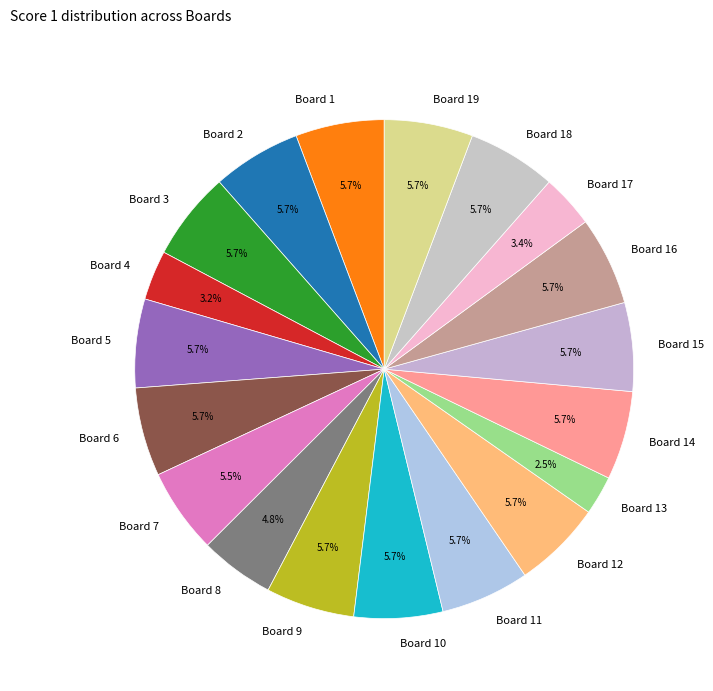

How many segments does this pie chart have?

19